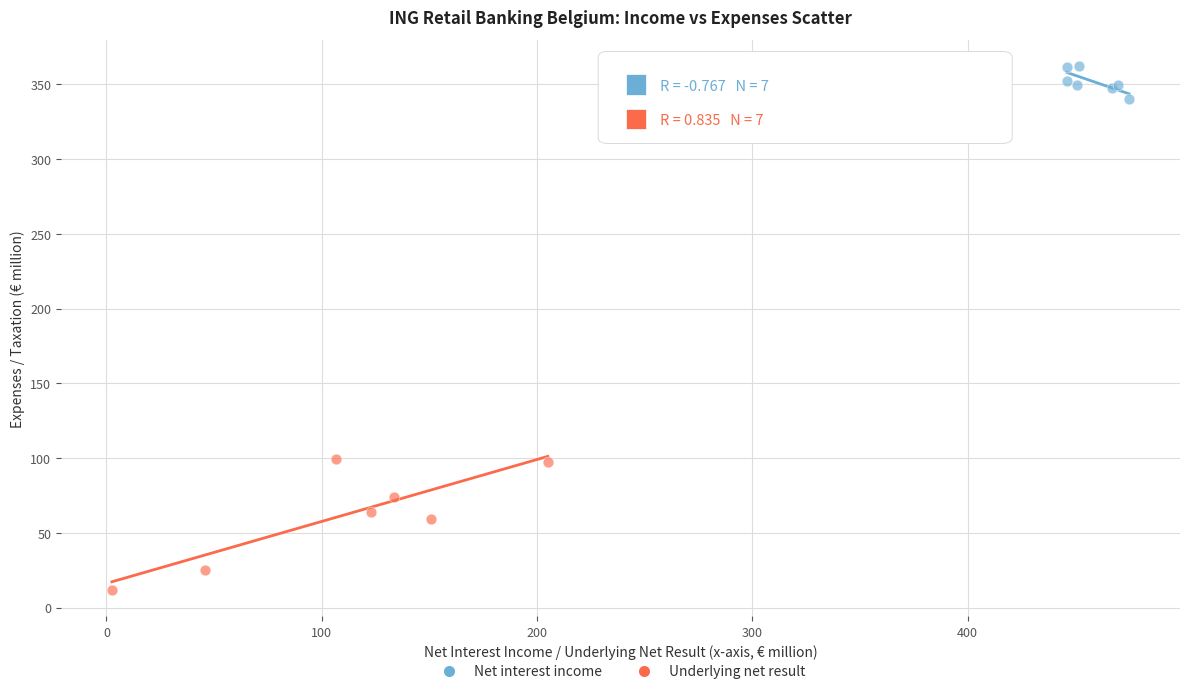

Which series reaches the minimum Y coordinate?

Underlying net result